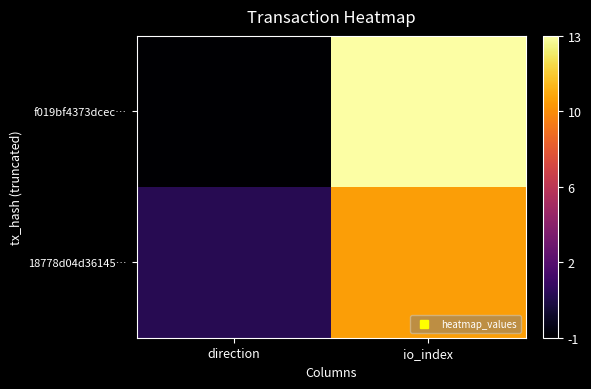

Rank the series by their maximum value, from lowest to highest.

18778d04d36145…, f019bf4373dcec…